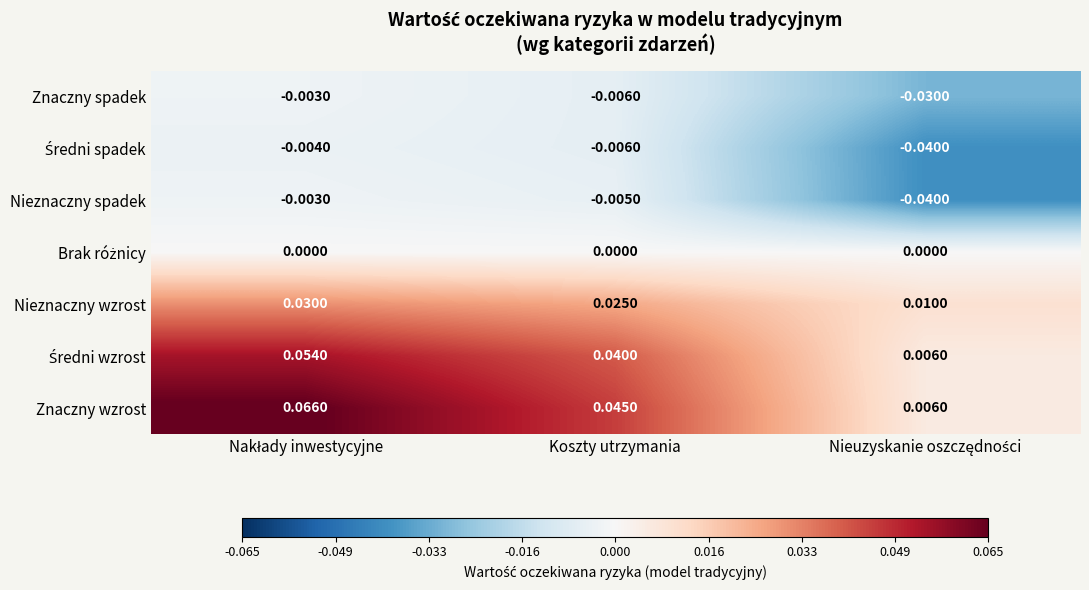

Which series has the largest total across all categories?

Znaczny wzrost